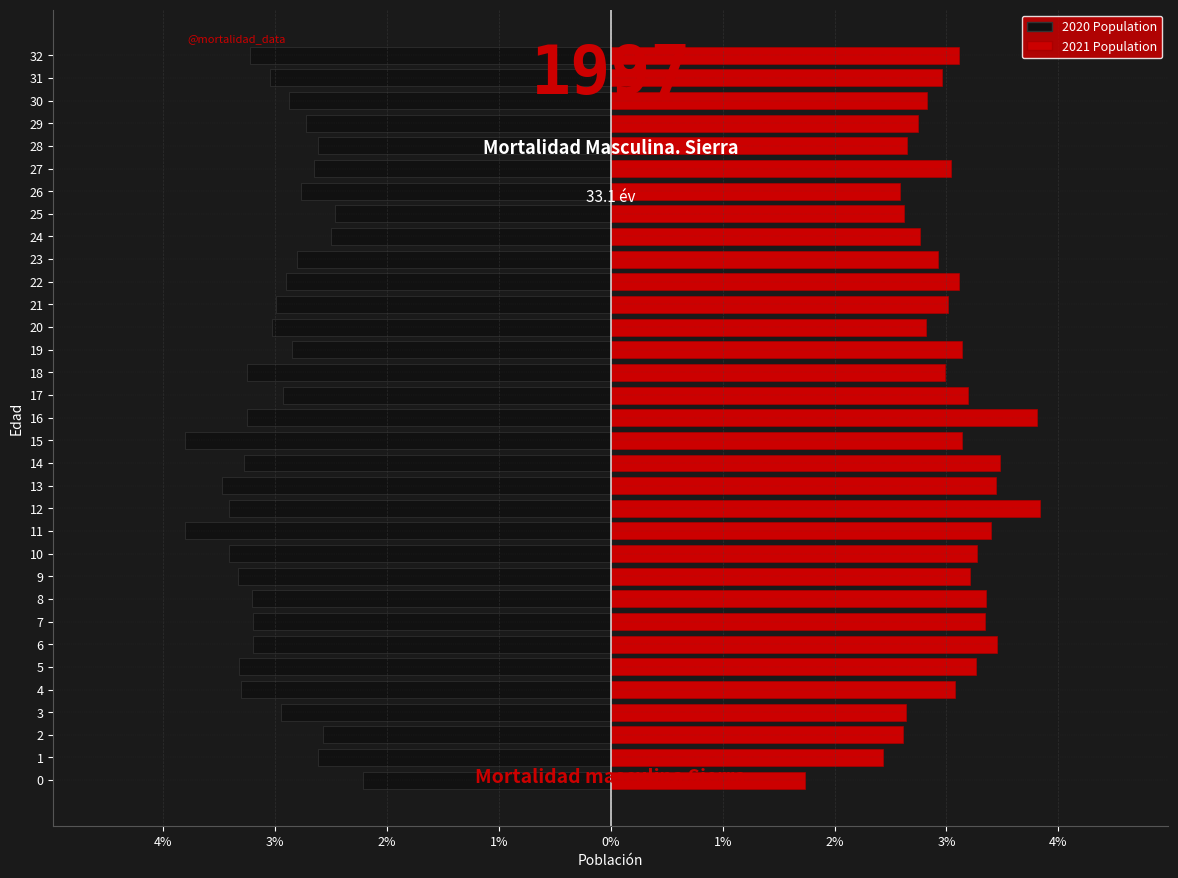

What is the value of the 2020 Population bar at the 19th from the left?

-3.3